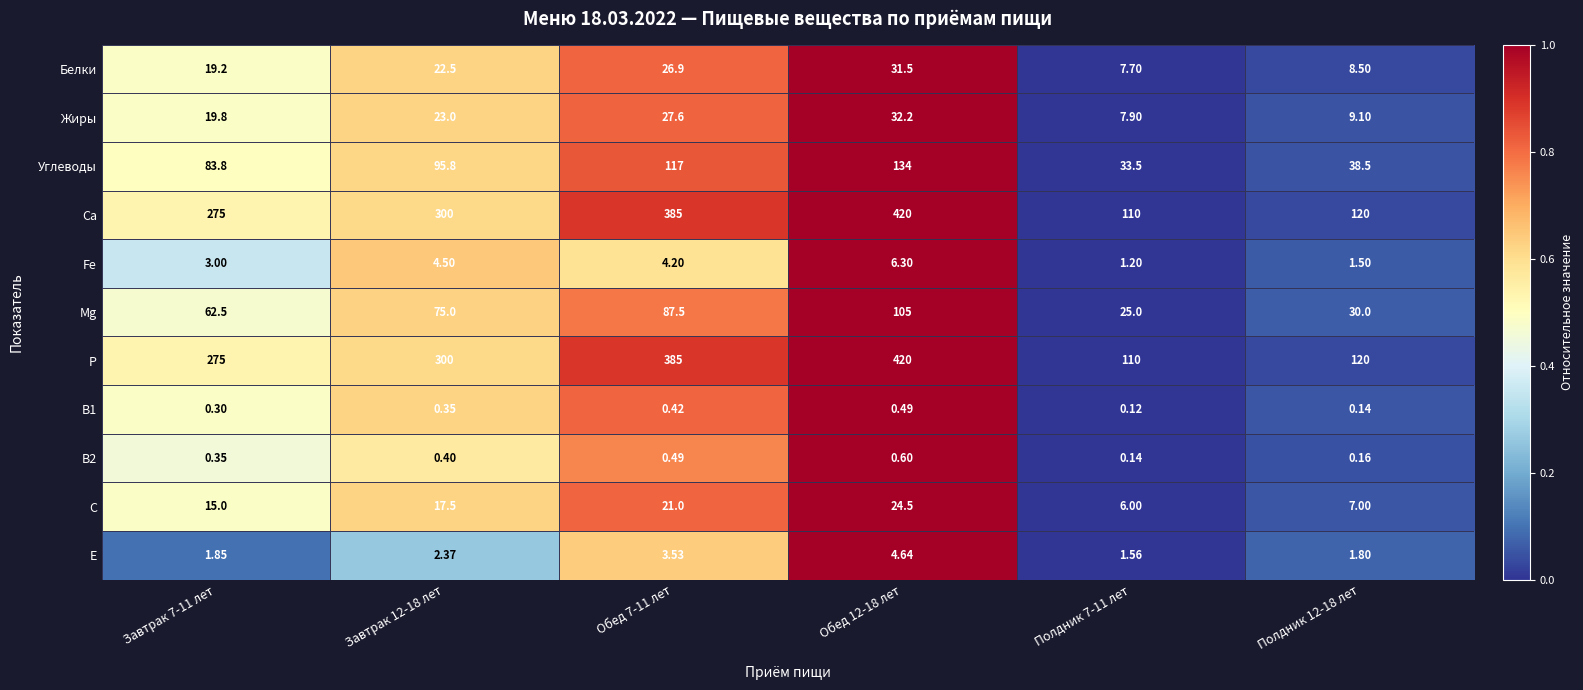

Is the value of P at Завтрак 12-18 лет greater than the value of Углеводы at Обед 12-18 лет?

Yes